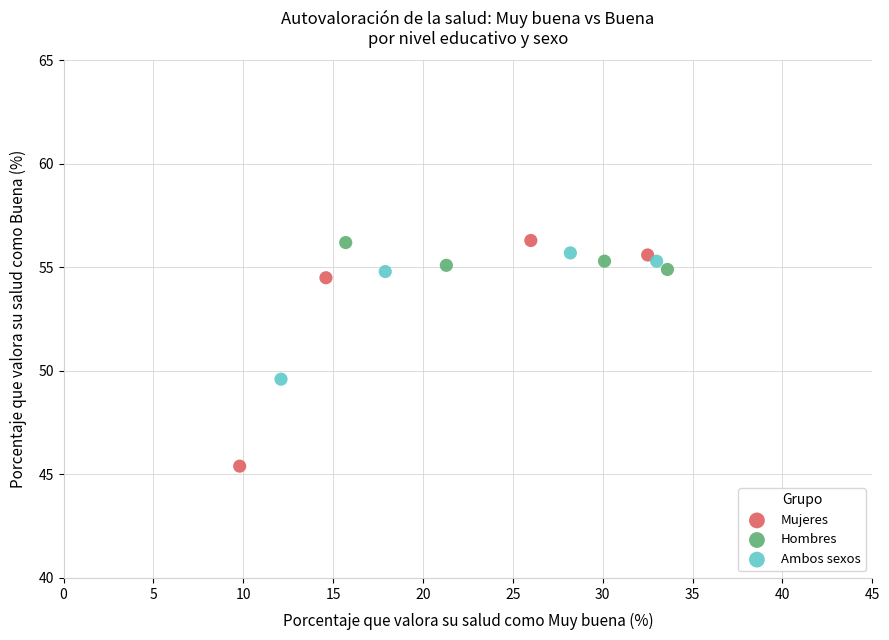

Which series contains the lowest Y value?

Mujeres